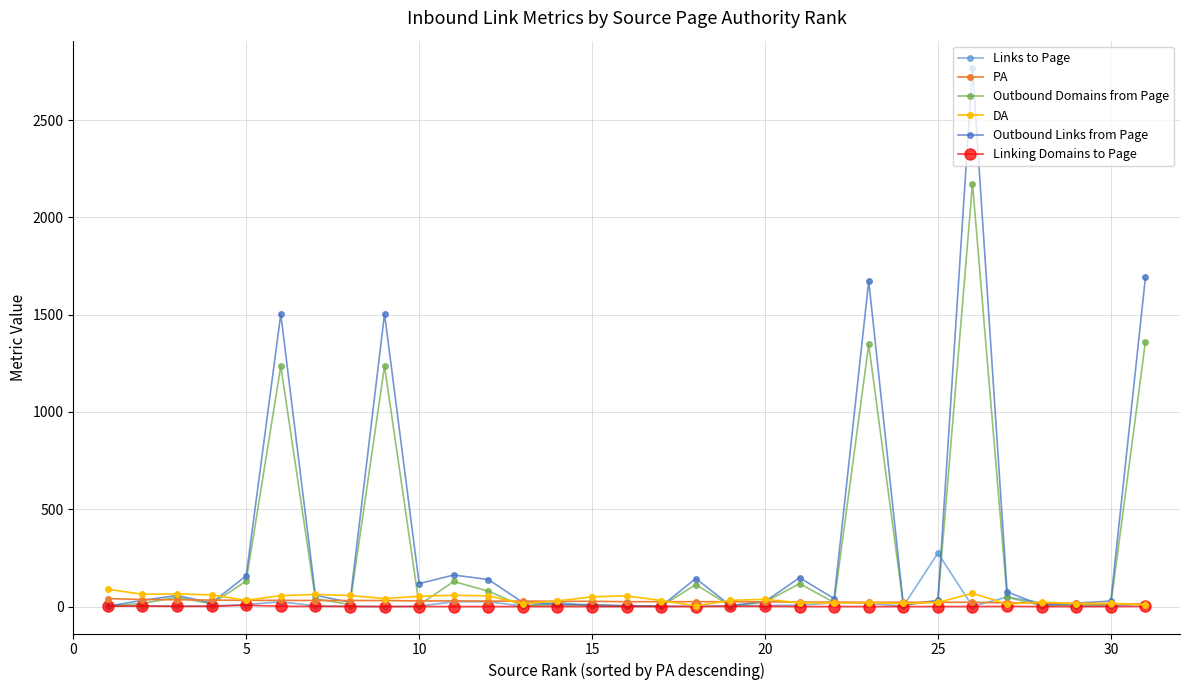

Does the chart have visible grid lines?

Yes